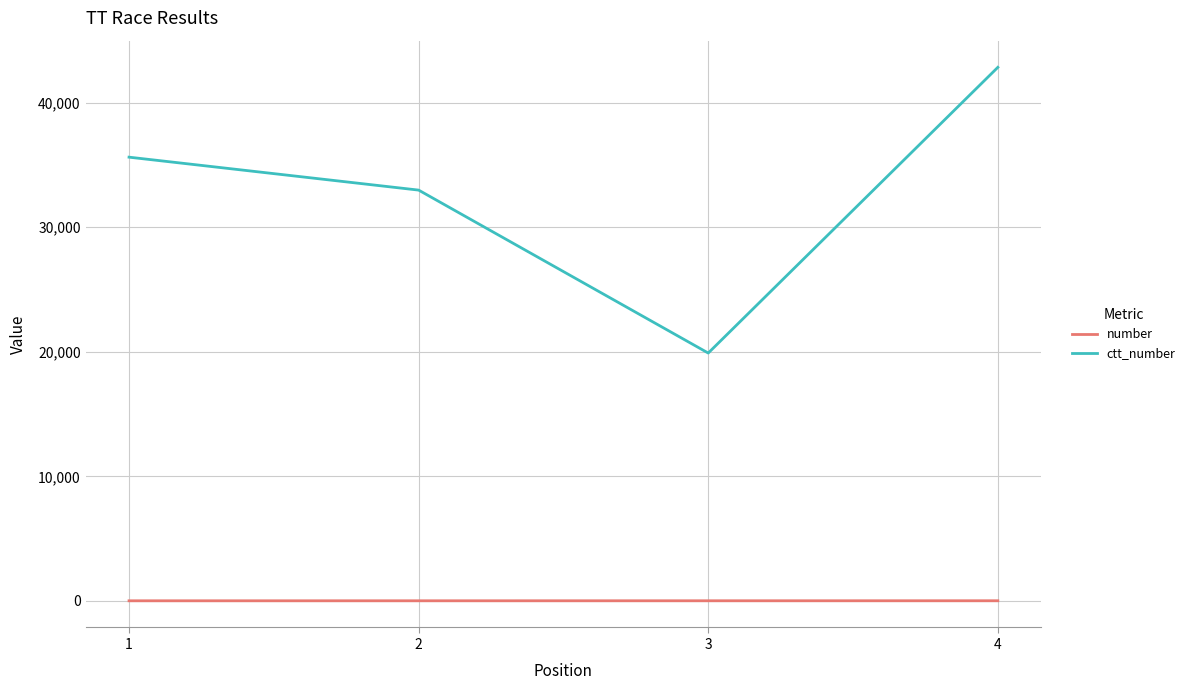

What is the maximum value for ctt_number?

42840